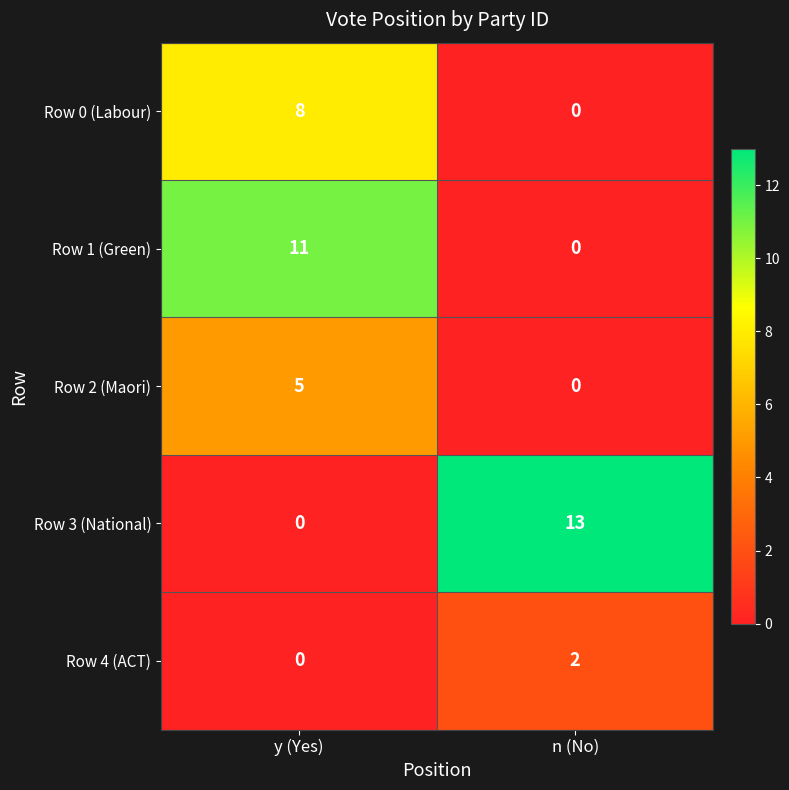

The value of Row 2 (Maori) at y (Yes) is 2. True or false?

False